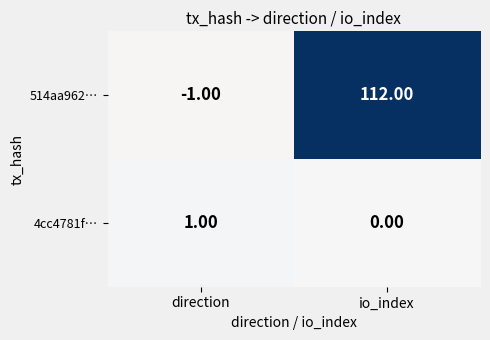

At which label does 4cc4781f… reach its peak?

direction